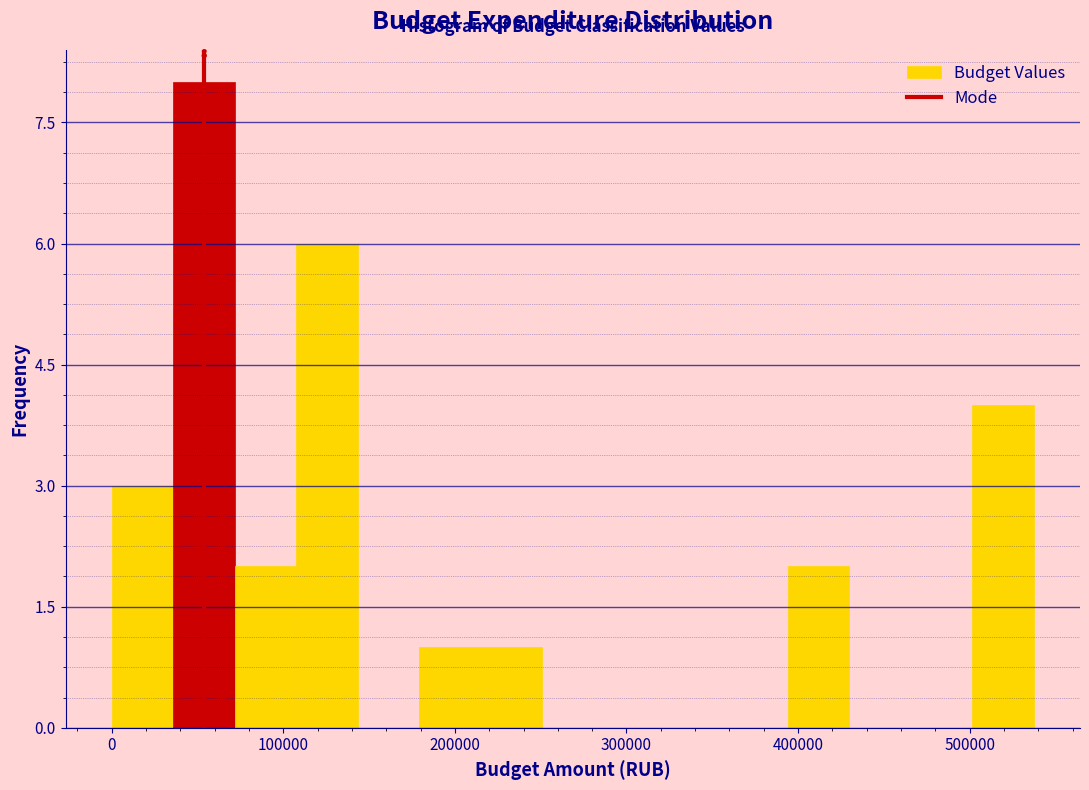

Read against the x-axis, roughly where is the centre of the tallest bar?

50000